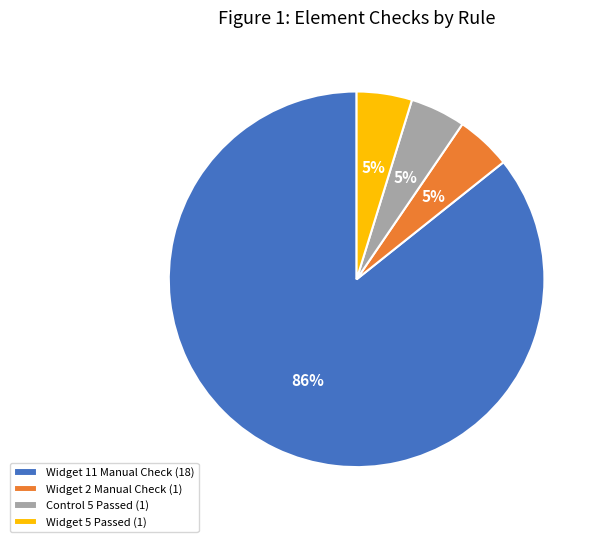

Count the number of slices in the pie.

4